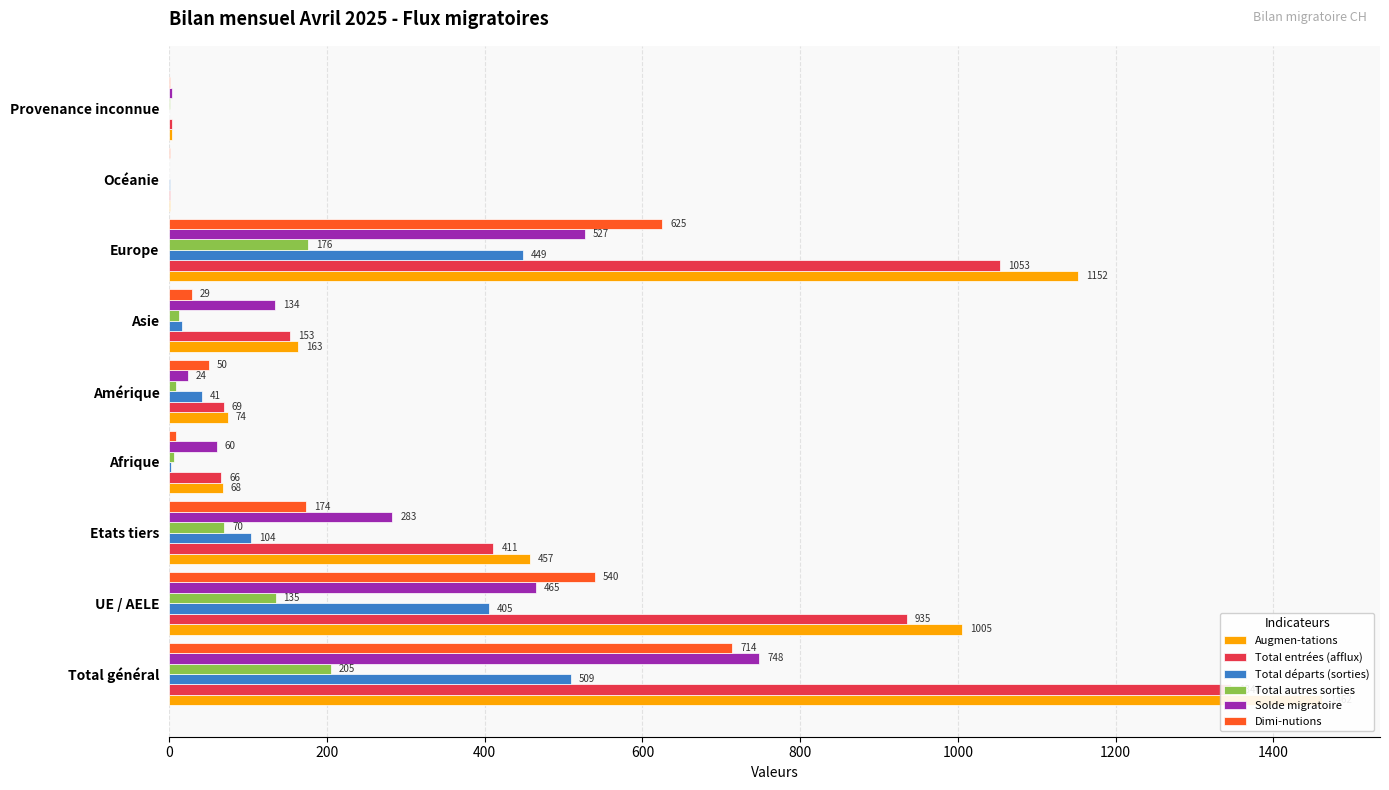

Which series has the widest spread of values?

Augmen-tations